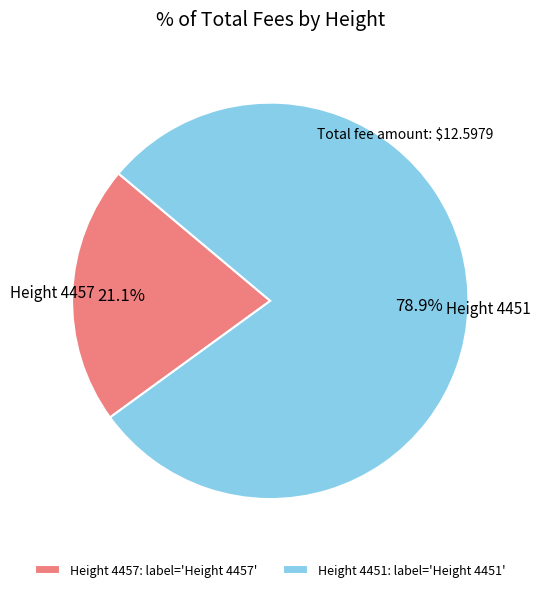

Combined, what portion of the pie is Height 4457 and Height 4451?

100.0%